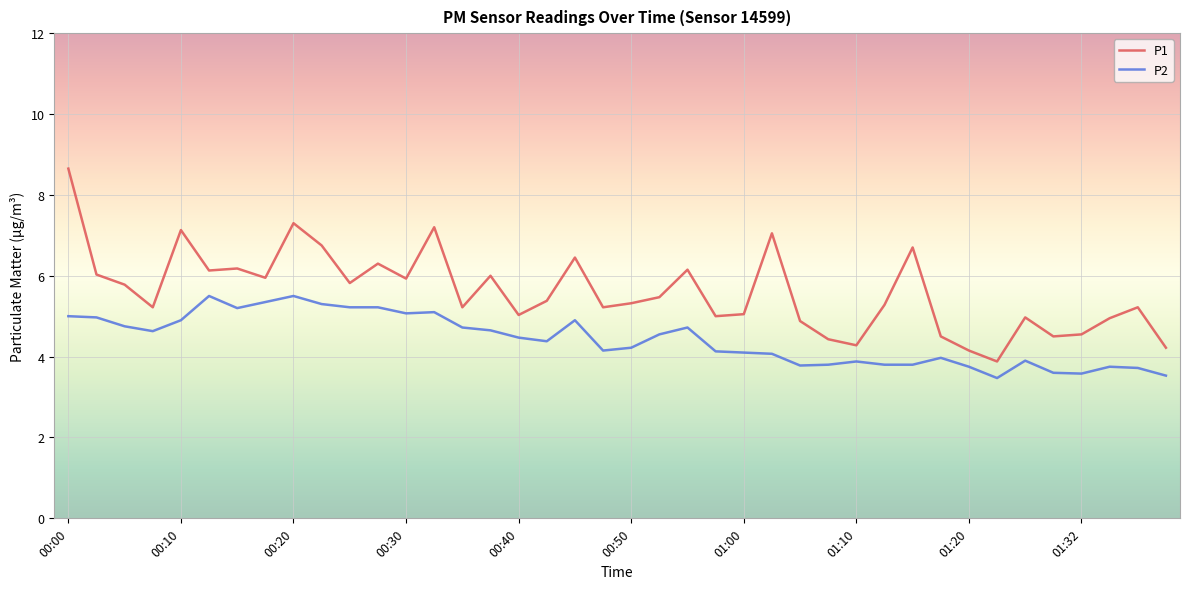

Which series has the largest range (max minus min)?

P1